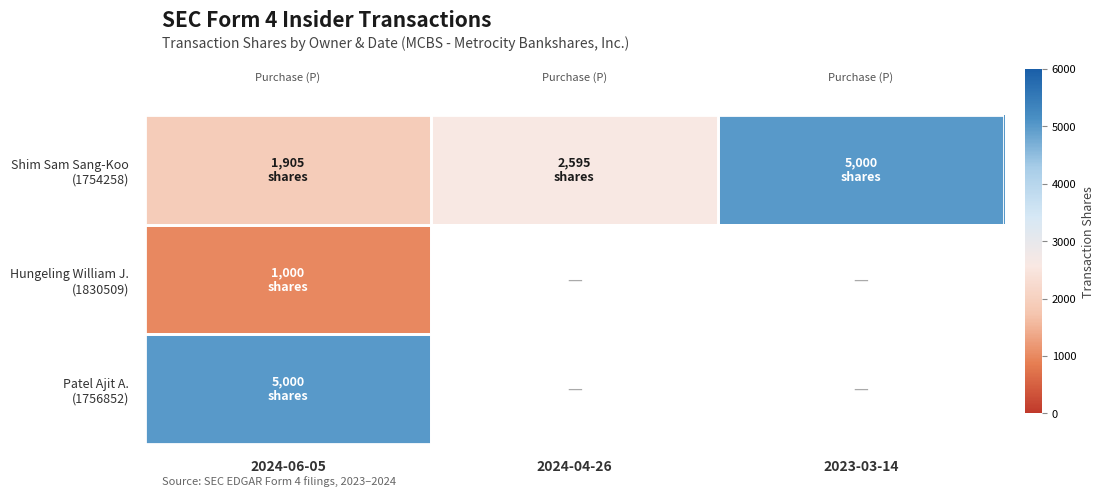

At how many categories does at least one series exceed 4562?

2